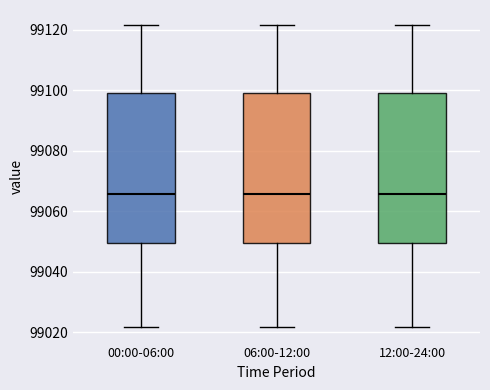

Where does the lower whisker of the box for 06:00-12:00 end on the y-axis? The values are not printed on the chart, so give them approximately, as read against the axis.

99022